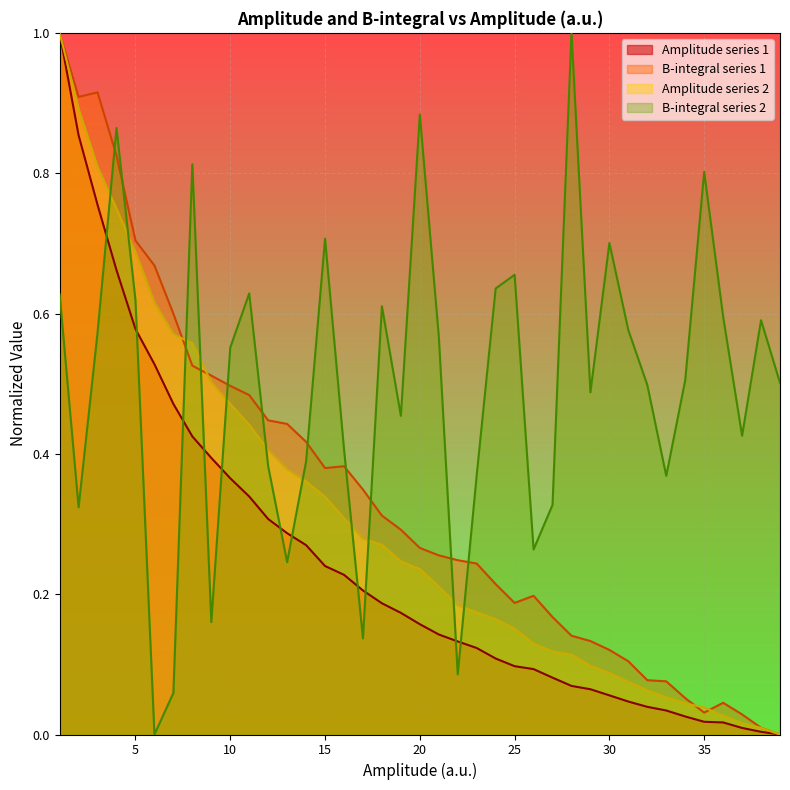

What is the greatest value displayed?

1.0